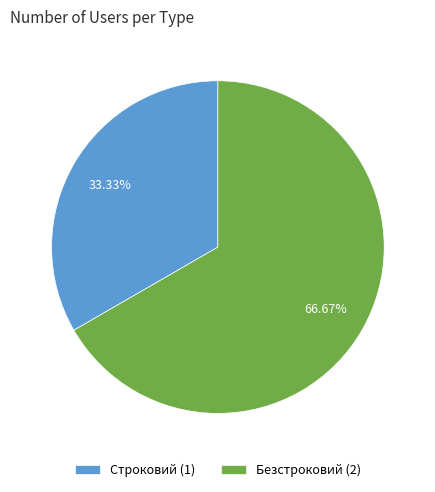

Rank the categories by value from highest to lowest.

Безстроковий, Строковий